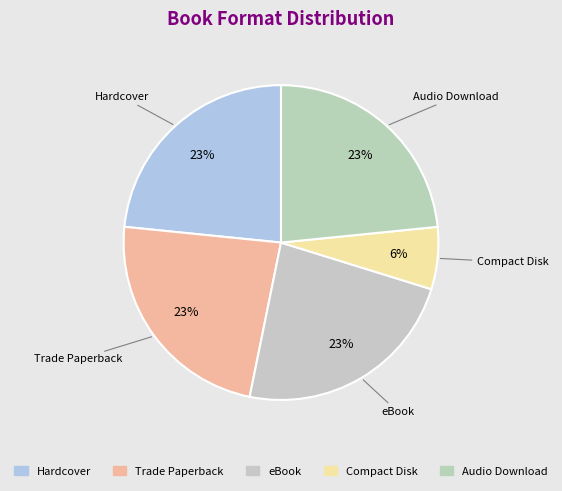

To the nearest percent, what percentage of the pie is eBook?

23%